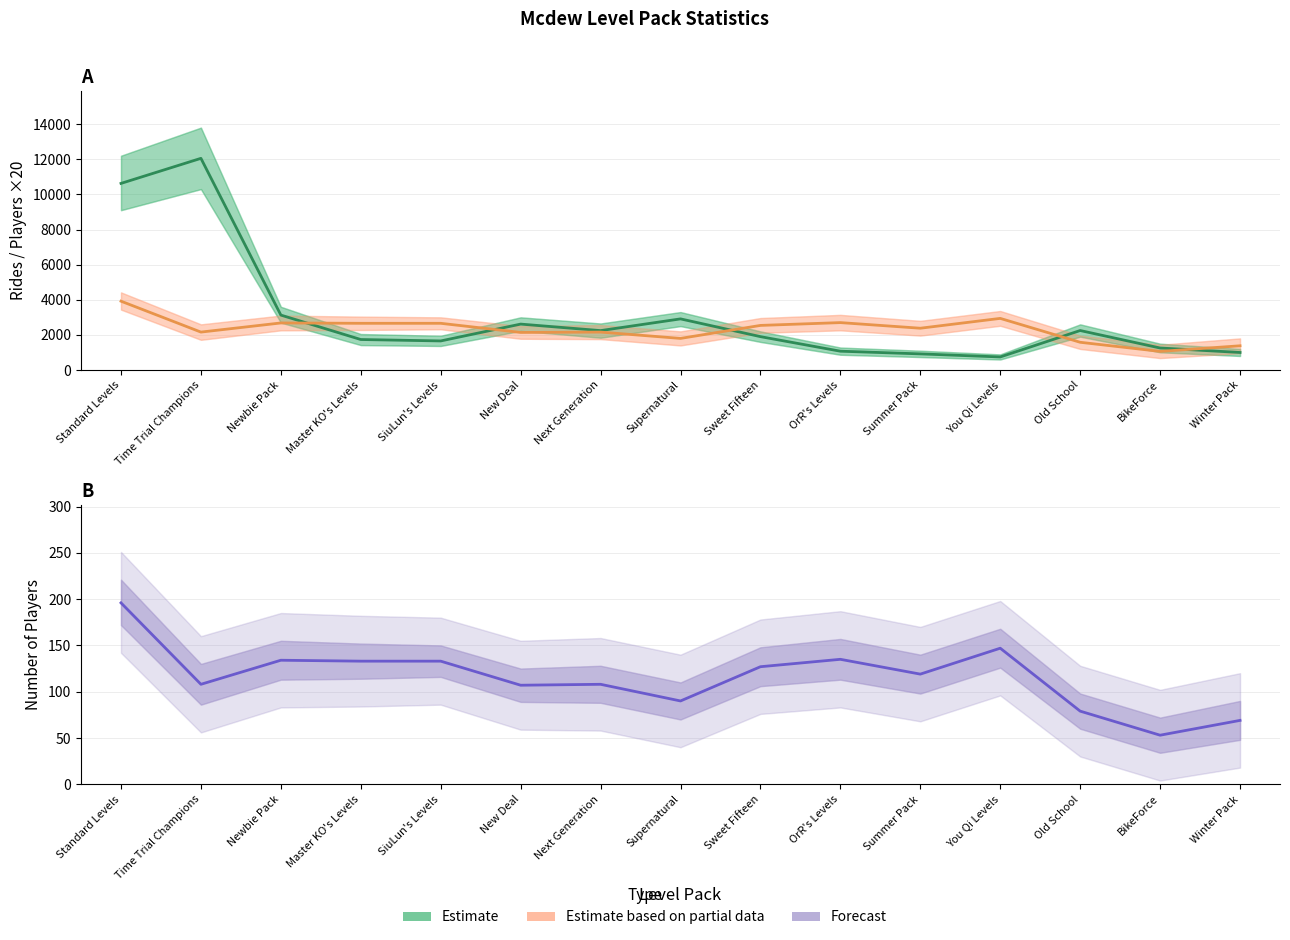

Is it true that Rides (Estimate) equals 744 at You Qi Levels?

True